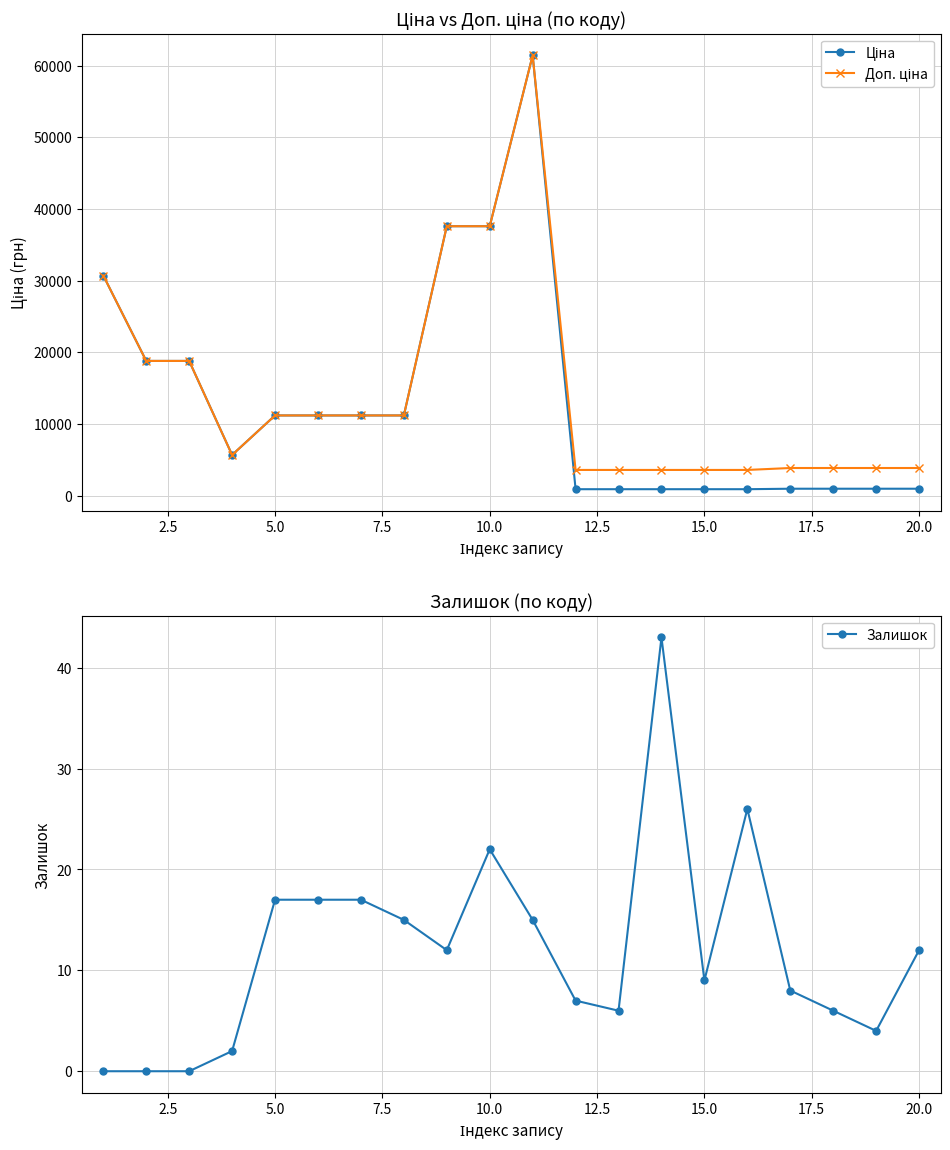

Is this an area chart (filled region under the line)?

No